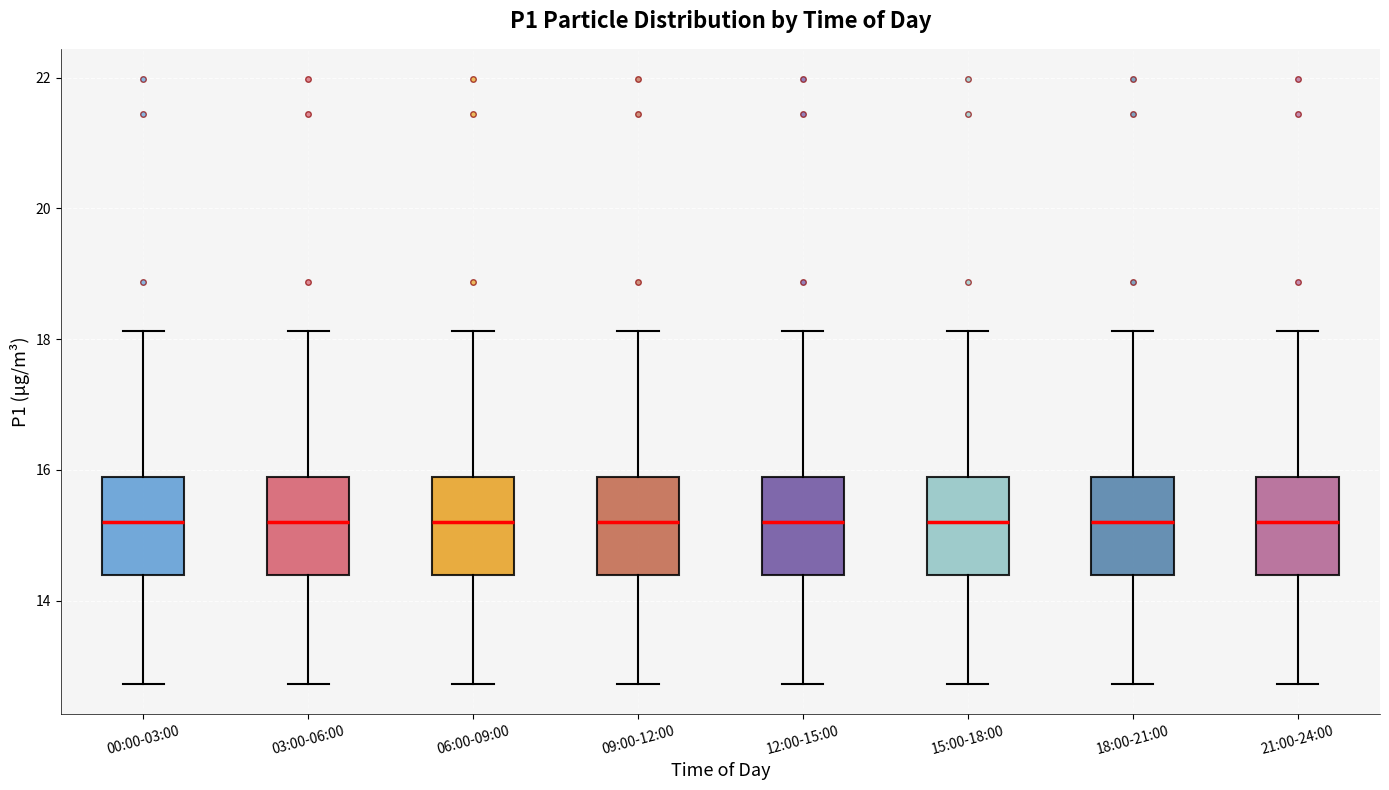

Reading left to right, read every box against the y-axis: the position of its median line, the range the box covers, and the ends of its whiskers. The values are not printed on the chart, so give them approximately, as read against the axis.

00:00-03:00: median 15.2, box 14.4 to 15.8, whiskers 12.8 to 18.2
03:00-06:00: median 15.2, box 14.4 to 15.8, whiskers 12.8 to 18.2
06:00-09:00: median 15.2, box 14.4 to 15.8, whiskers 12.8 to 18.2
09:00-12:00: median 15.2, box 14.4 to 15.8, whiskers 12.8 to 18.2
12:00-15:00: median 15.2, box 14.4 to 15.8, whiskers 12.8 to 18.2
15:00-18:00: median 15.2, box 14.4 to 15.8, whiskers 12.8 to 18.2
18:00-21:00: median 15.2, box 14.4 to 15.8, whiskers 12.8 to 18.2
21:00-24:00: median 15.2, box 14.4 to 15.8, whiskers 12.8 to 18.2